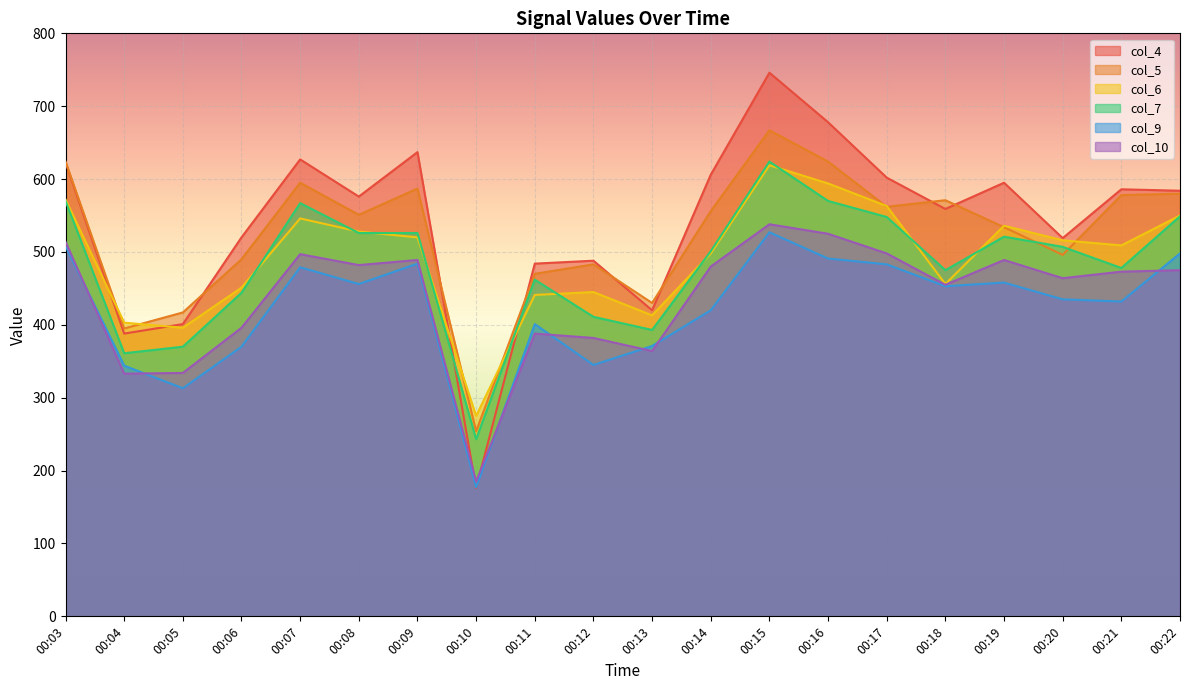

What value does the col_5 series have at 00:22, to the nearest 5?

580